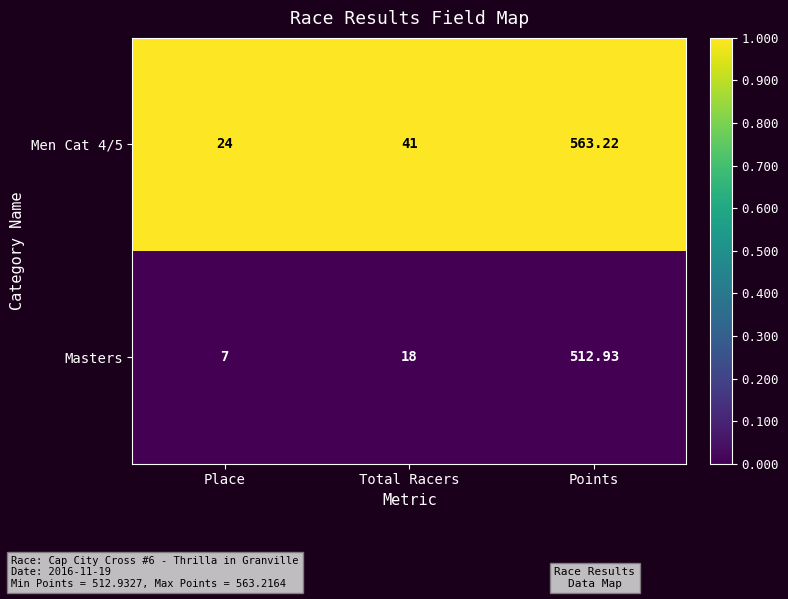

What is the total value across all series at Place?

31.0